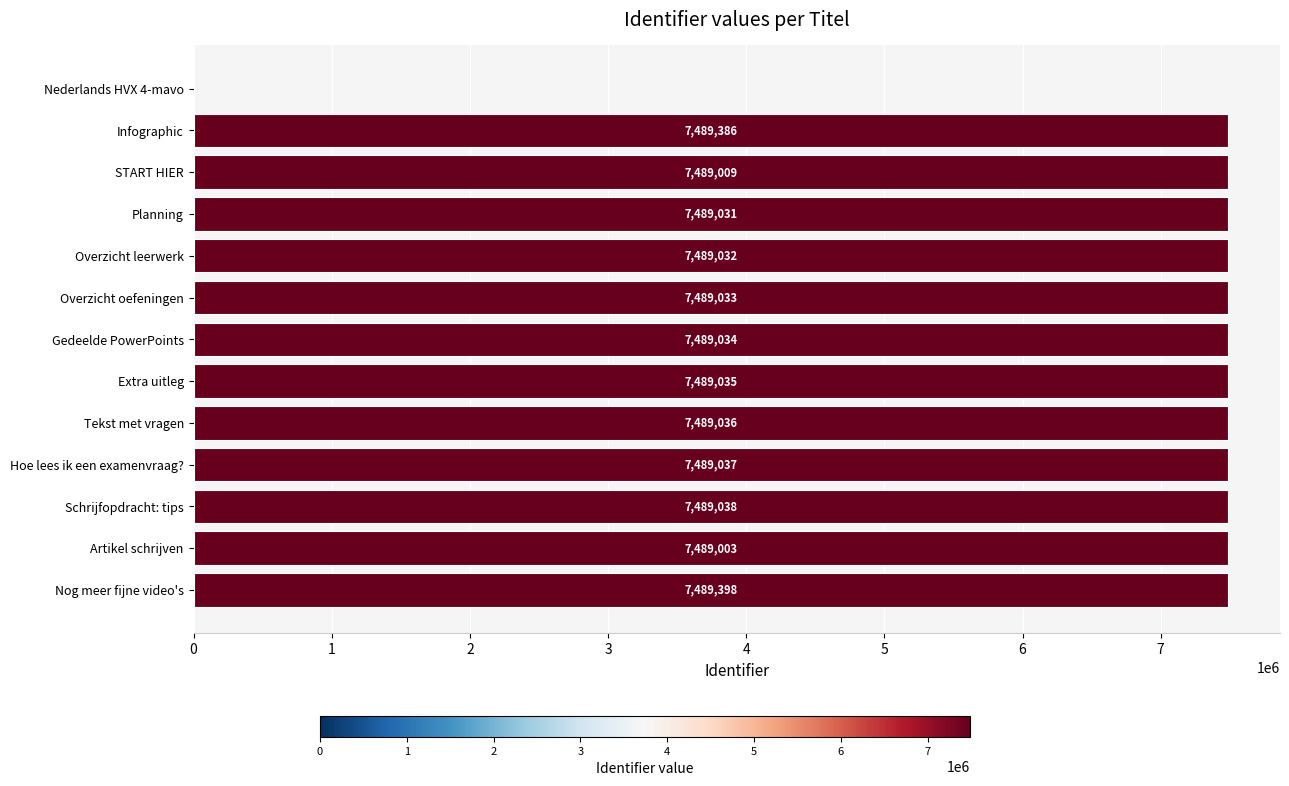

Where is the data nearest to the value 3744699?

Artikel schrijven